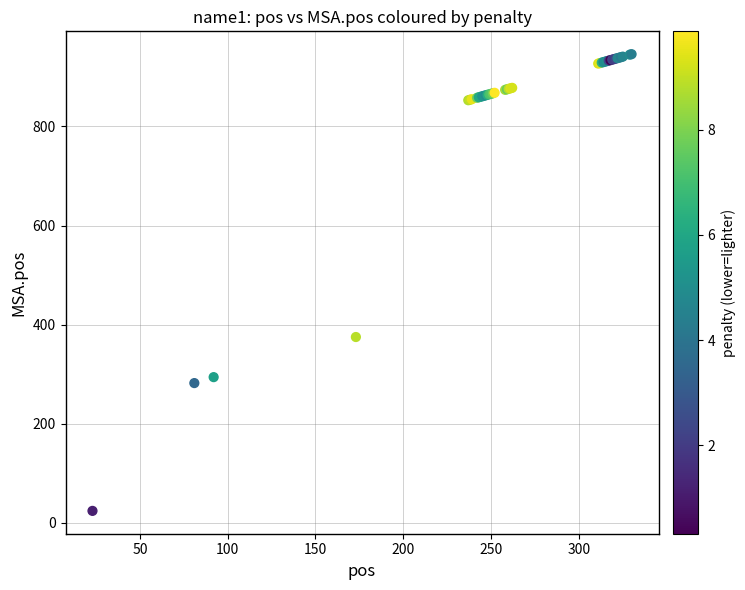

What Y value in the scatter plot is closest to 485?

375